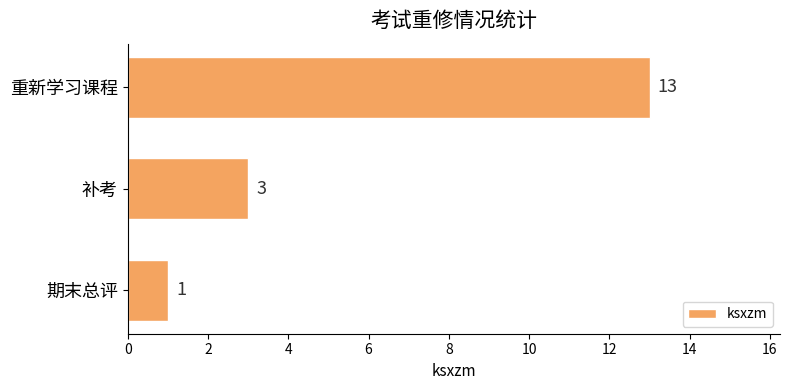

True or false: the data shows 1 at 期末总评.

True